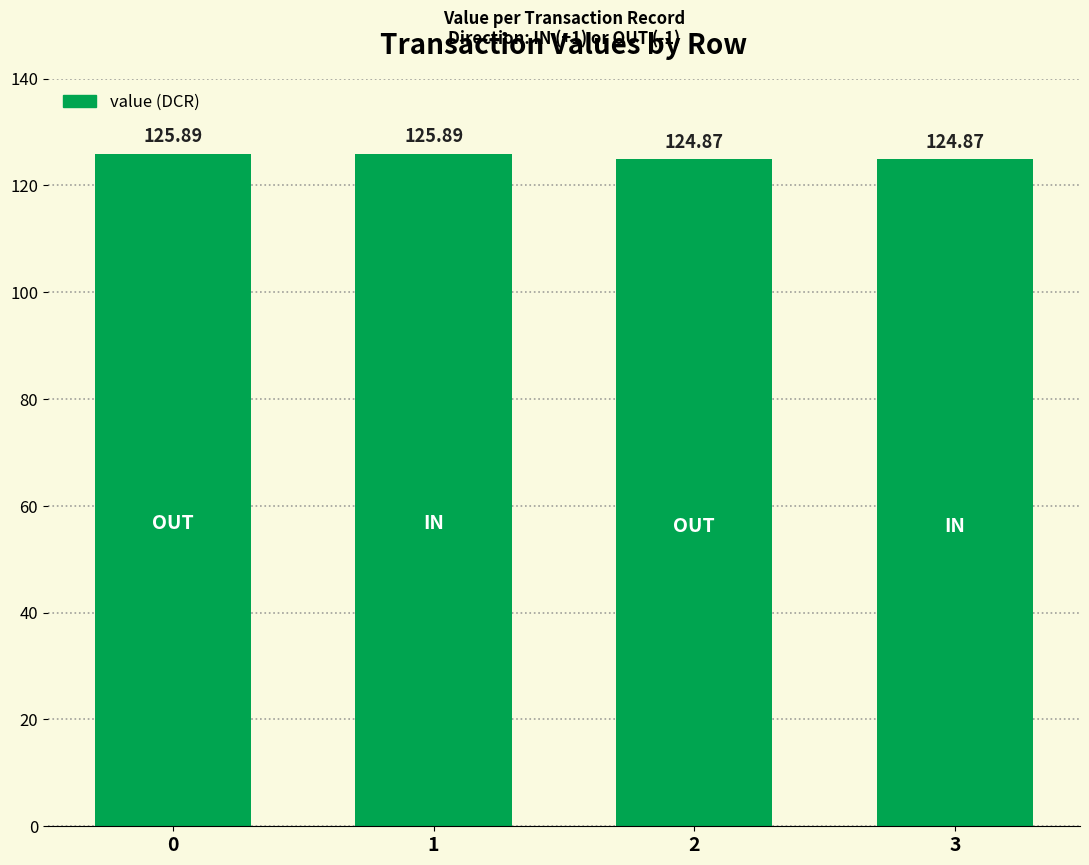

What is the difference between the values at 3 and 0?

1.0